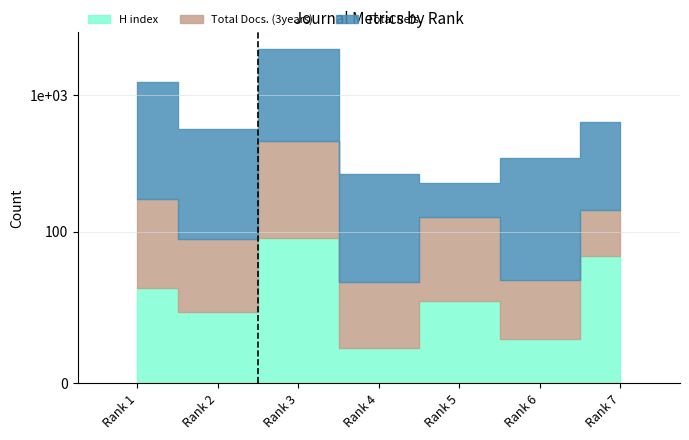

At which label is Total Docs. (3years) closest to 202?

Rank 1